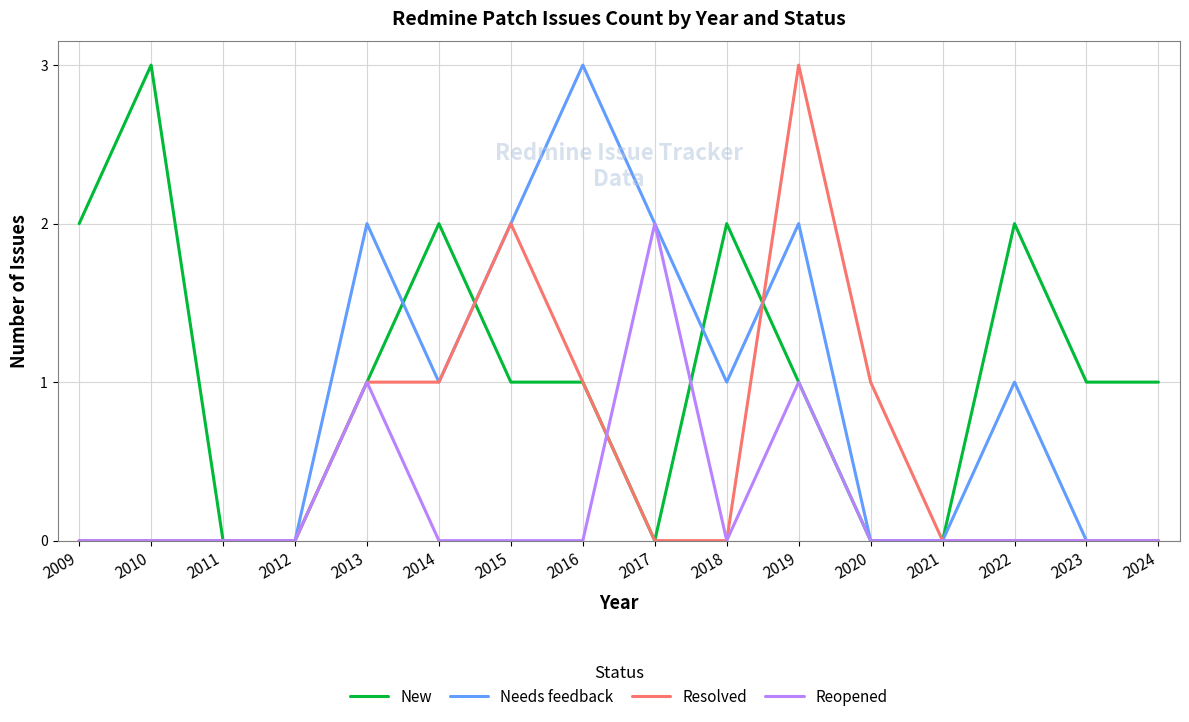

What value does the Resolved series have at 2015?

2